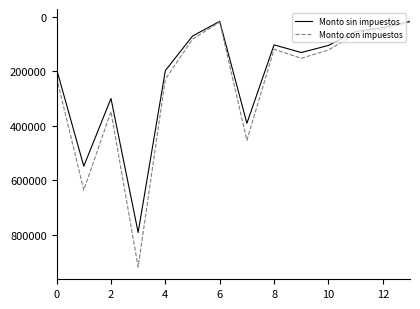

Rank the series by their average value, from lowest to highest.

Monto sin impuestos, Monto con impuestos